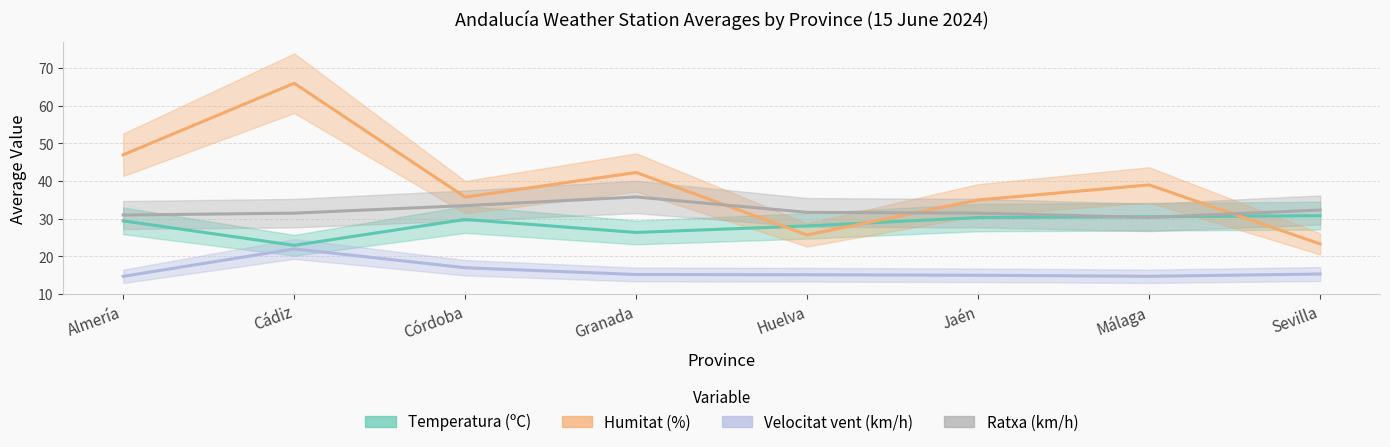

How many categories are shown in the chart?

8